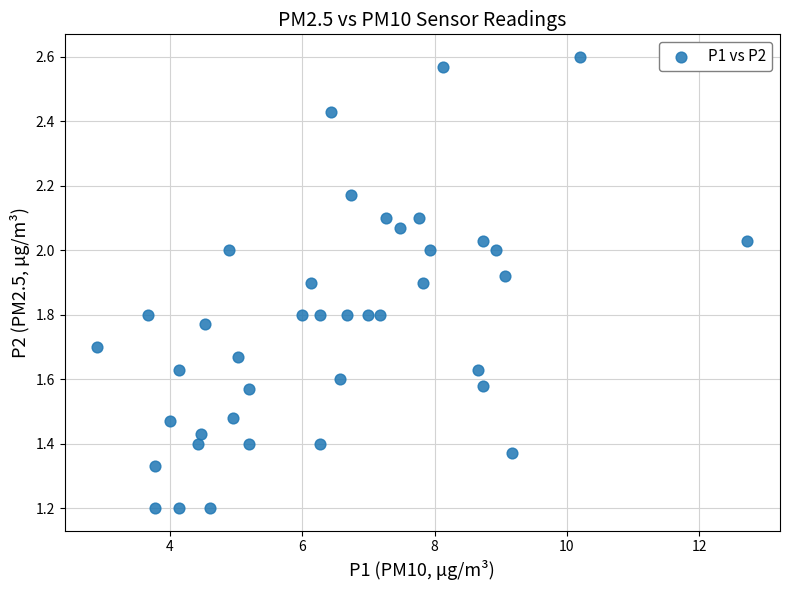

What is the range of X values (max minus min)?

9.8